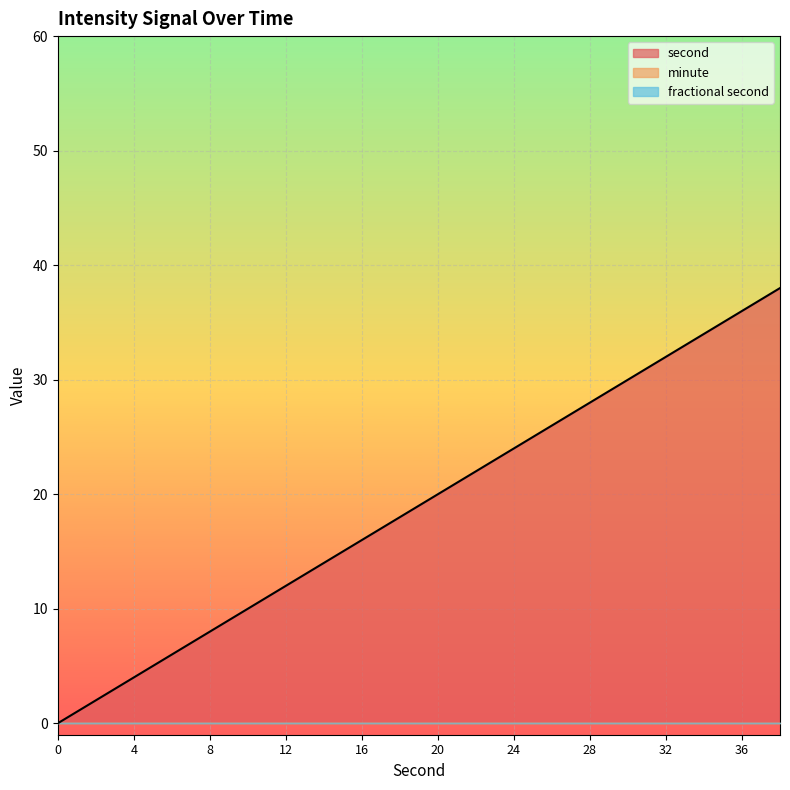

Which category has the highest value across all series?

38